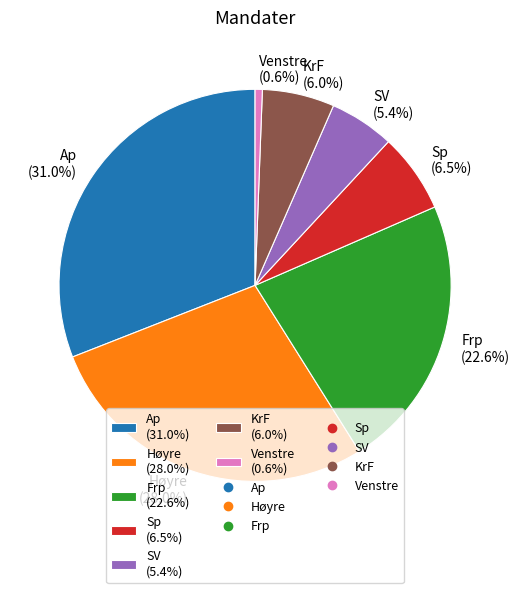

How many segments does this pie chart have?

7